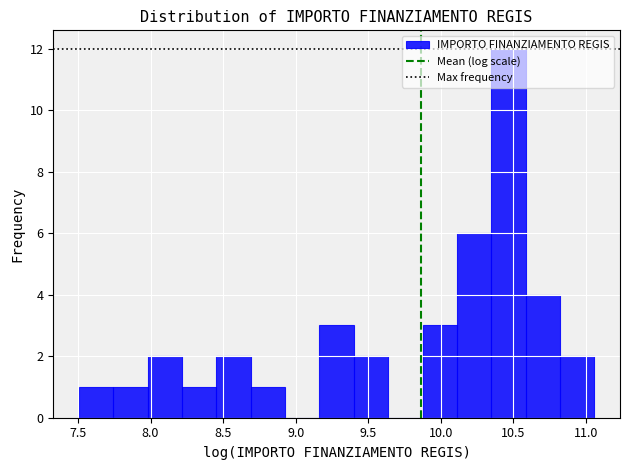

Reading left to right, transcribe this chart: for each bar, give the range it covers on the x-axis and its height. Neither the bar edges nor the heights are printed on the chart, so give them approximately, as read against the axes.

7.50 to 7.75: 1
7.75 to 8.00: 1
8.00 to 8.20: 2
8.20 to 8.45: 1
8.45 to 8.70: 2
8.70 to 8.95: 1
8.95 to 9.15: 0
9.15 to 9.40: 3
9.40 to 9.65: 2
9.65 to 9.85: 0
9.85 to 10.10: 3
10.10 to 10.35: 6
10.35 to 10.60: 12
10.60 to 10.80: 4
10.80 to 11.05: 2